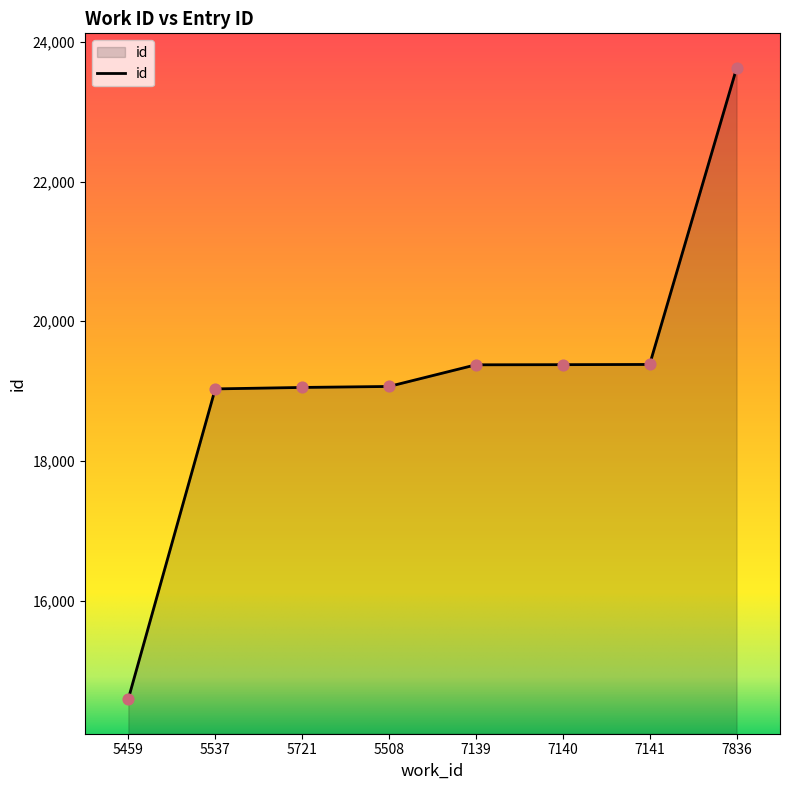

Which has a higher value, 5459 or 7141?

7141